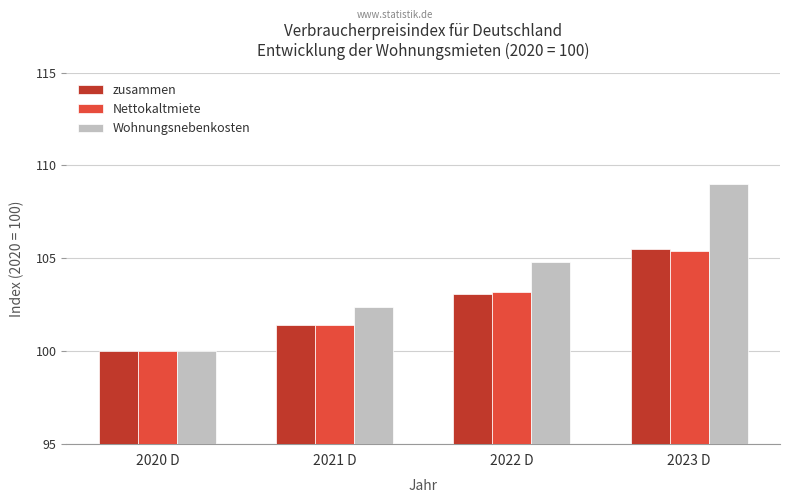

Which series has the largest total across all categories?

Wohnungsnebenkosten